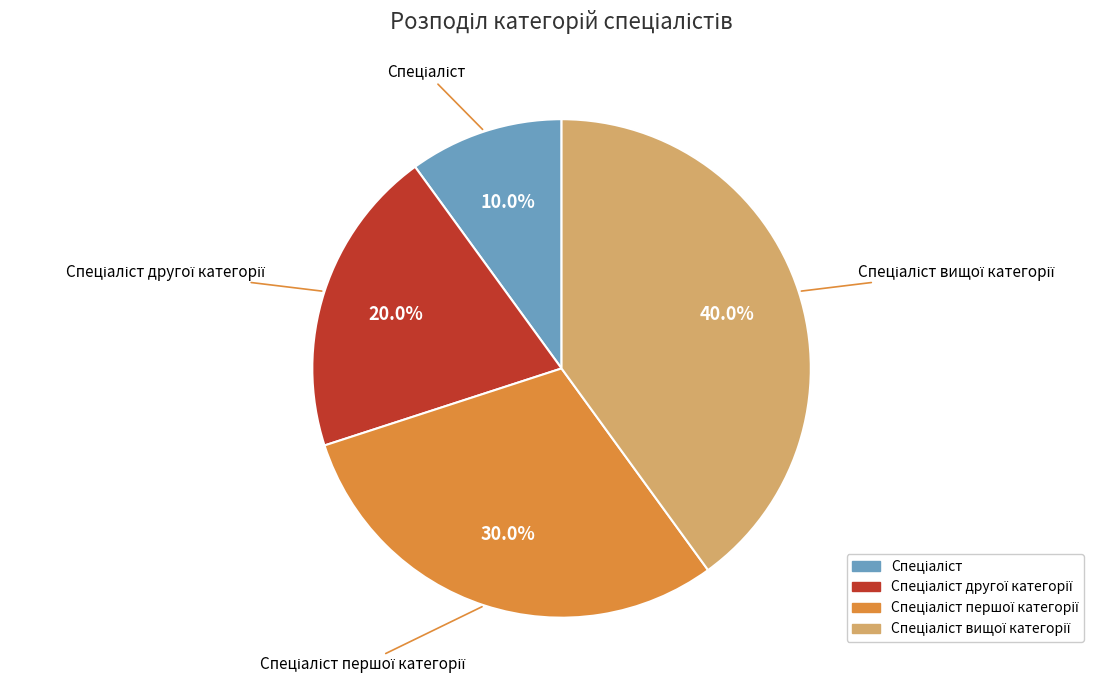

Is there any slice that represents more than half of the pie?

No